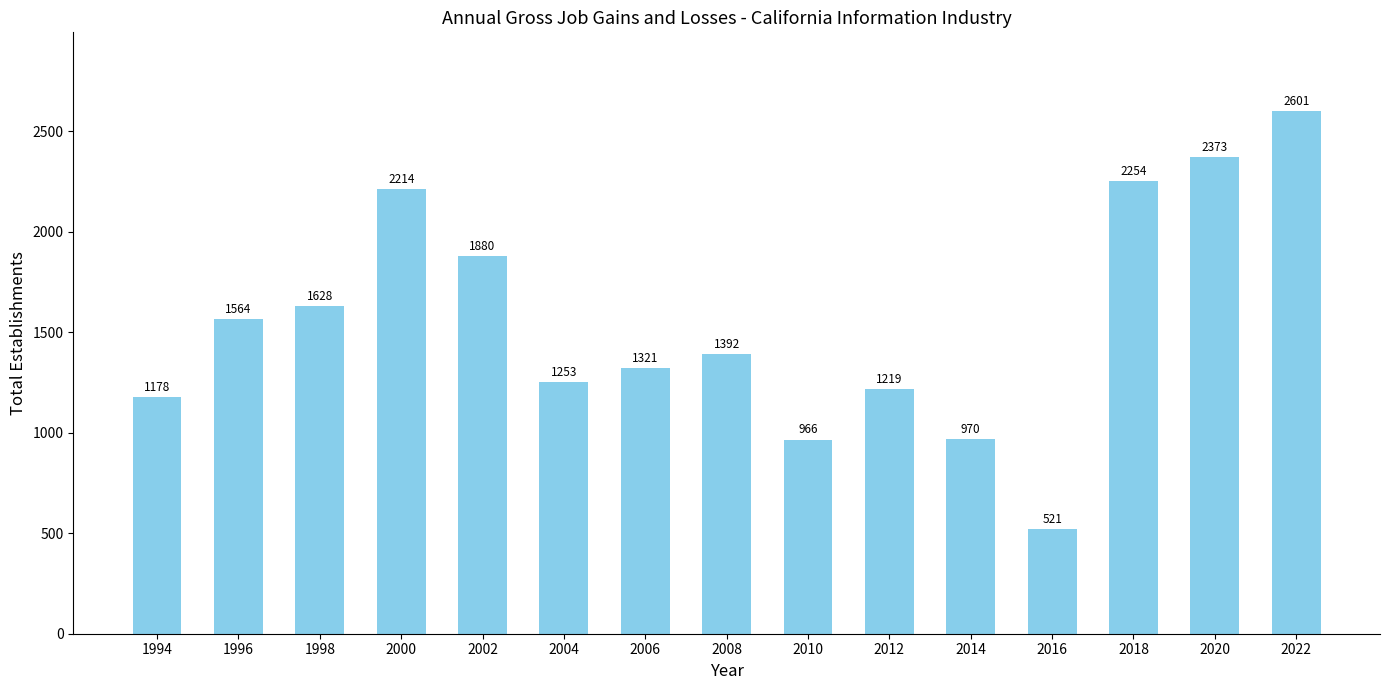

List the labels in order of value, smallest first.

2016, 2010, 2014, 1994, 2012, 2004, 2006, 2008, 1996, 1998, 2002, 2000, 2018, 2020, 2022